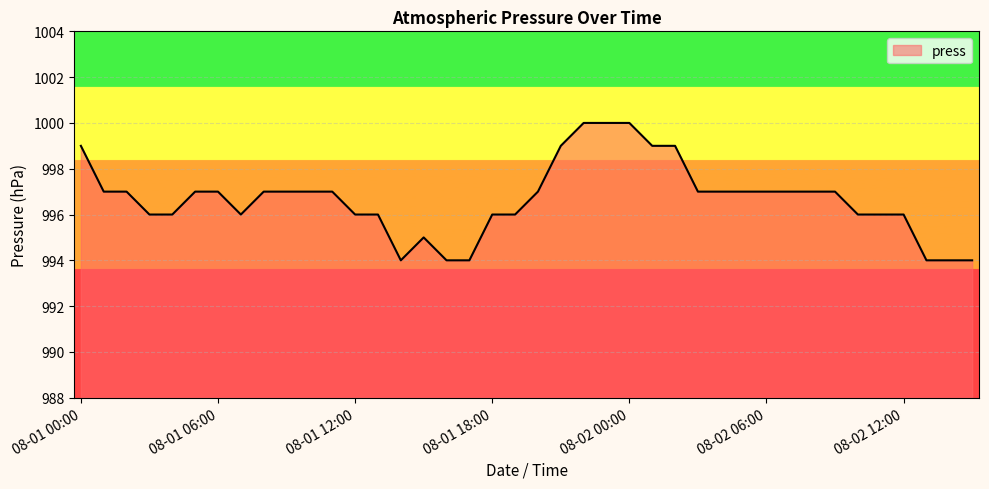

What is the sum of all values?

39867